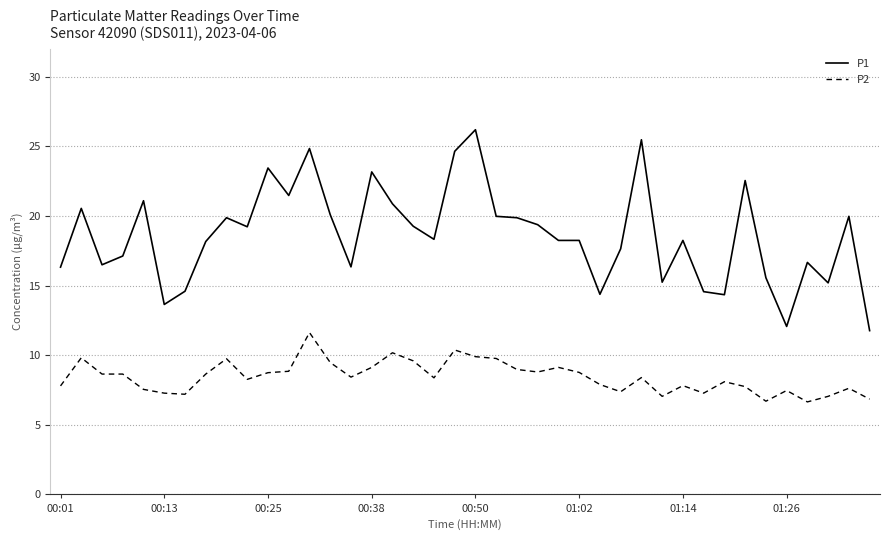

Rank the series by their average value, from highest to lowest.

P1, P2